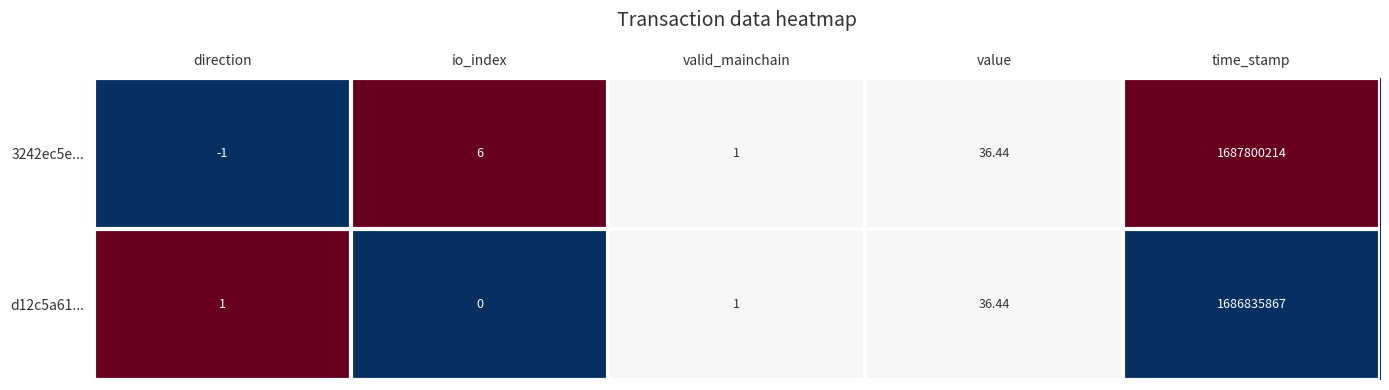

At which category is the sum across all series the highest?

time_stamp